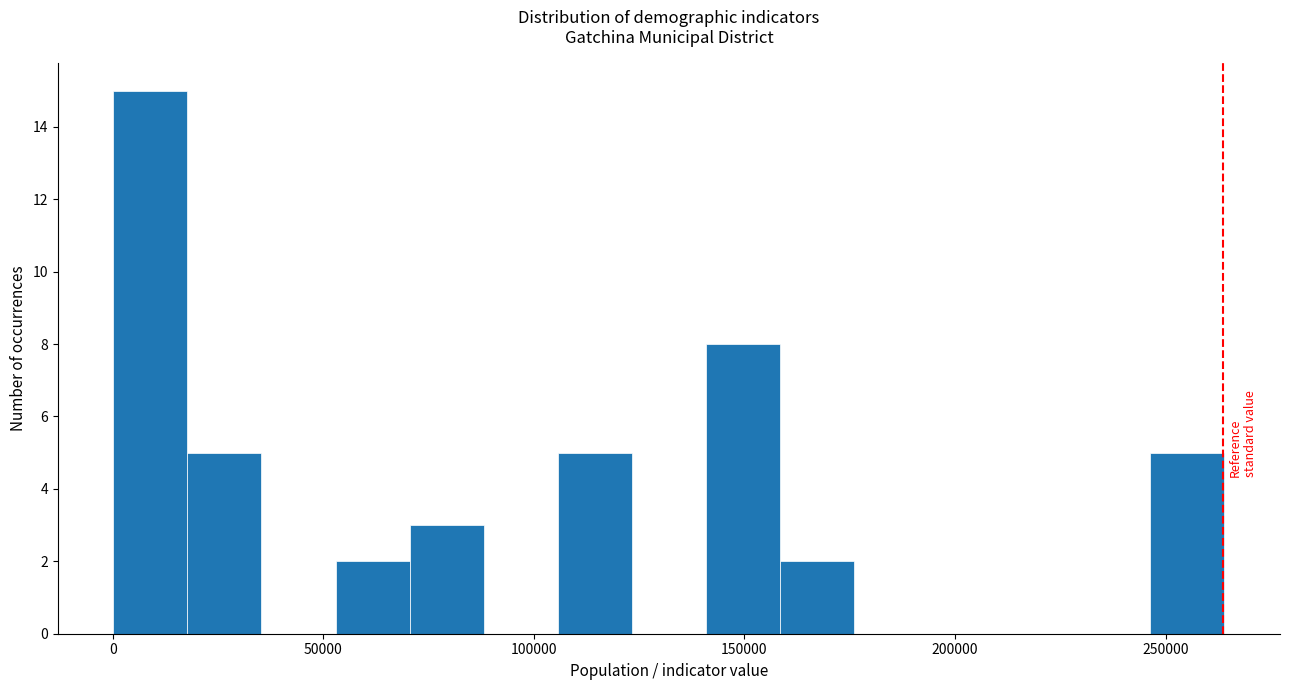

Read against the x-axis, roughly where is the centre of the tallest bar?

10000